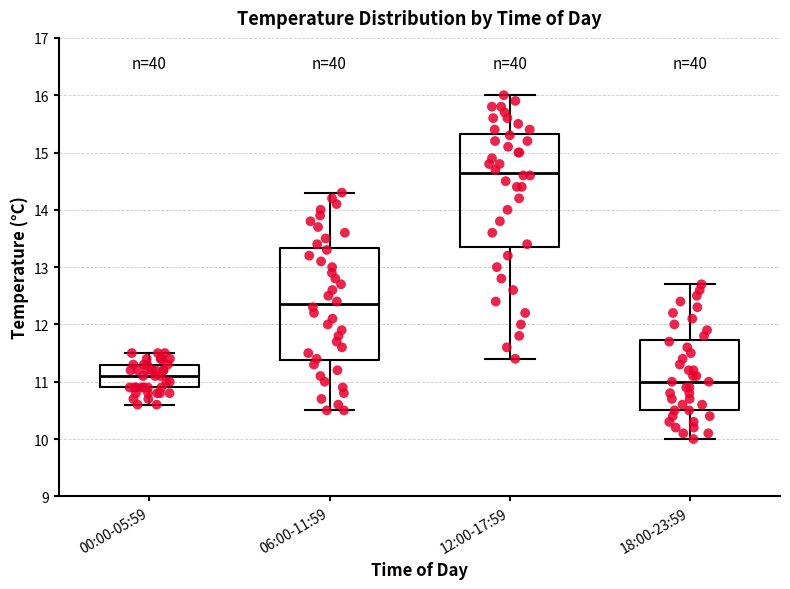

Reading left to right, read every box against the y-axis: the position of its median line, the range the box covers, and the ends of its whiskers. The values are not printed on the chart, so give them approximately, as read against the axis.

00:00-05:59: median 11.1, box 10.9 to 11.3, whiskers 10.6 to 11.5
06:00-11:59: median 12.4, box 11.4 to 13.3, whiskers 10.5 to 14.3
12:00-17:59: median 14.7, box 13.4 to 15.3, whiskers 11.4 to 16.0
18:00-23:59: median 11.0, box 10.5 to 11.7, whiskers 10.0 to 12.7